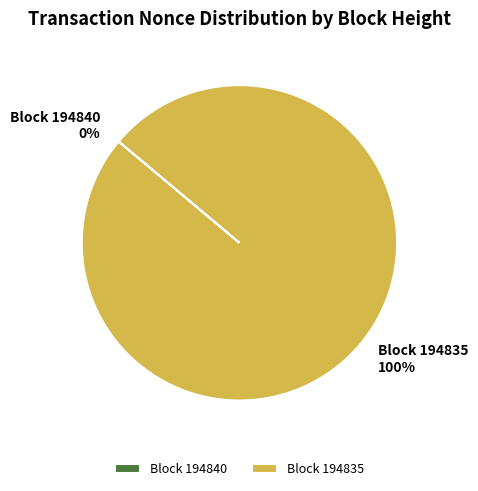

The 194840 slice represents 0% of the pie. True or false?

True